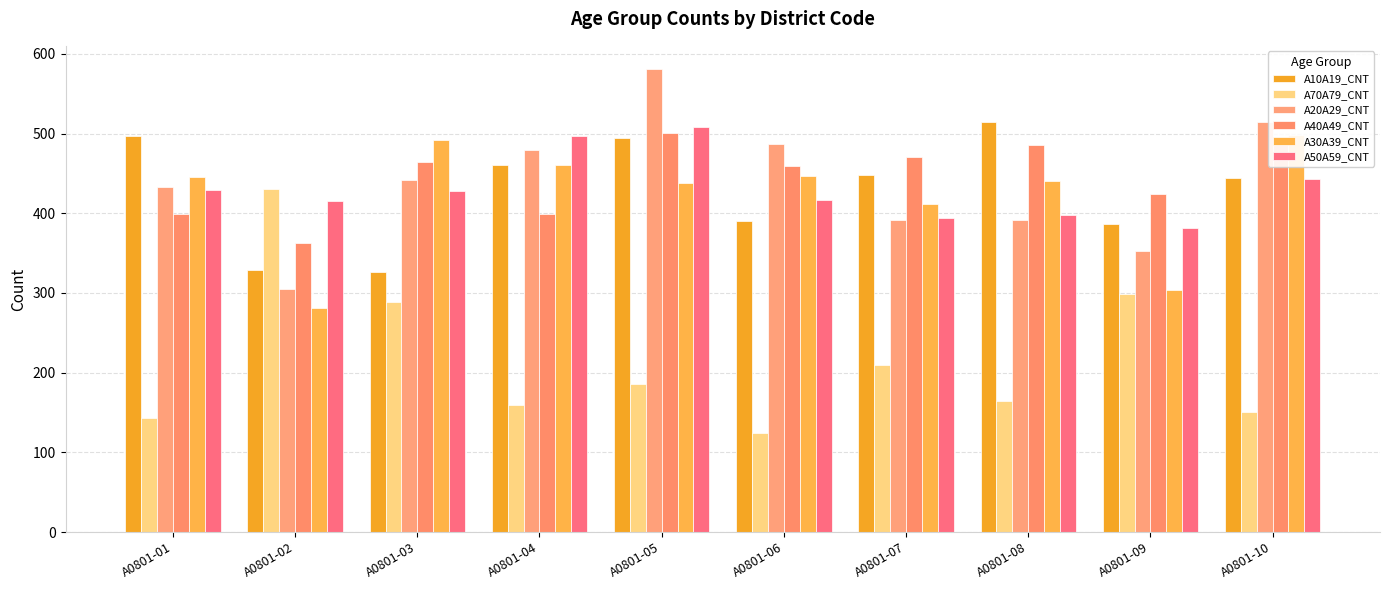

At how many categories does at least one series exceed 268?

10